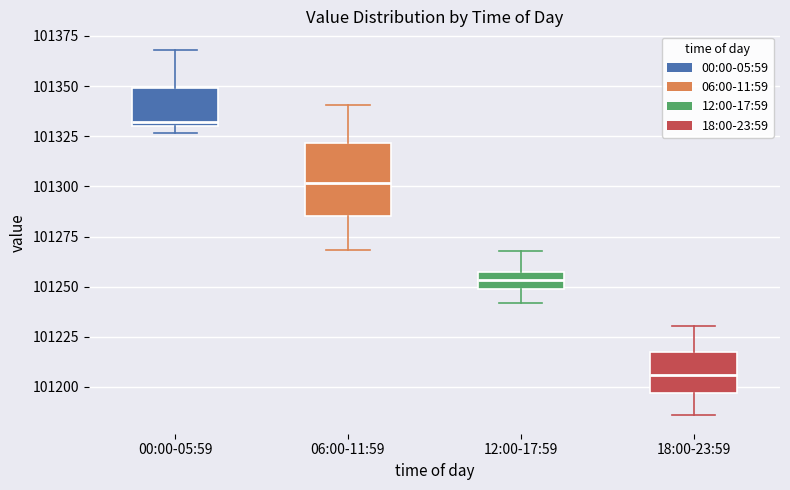

Reading left to right, transcribe this box plot: for each box, give where its median line is, the range the box spans, and where its two whiskers end, as read against the y-axis. The values are not printed on the chart, so give them approximately, as read against the axis.

00:00-05:59: median 101330 (just above the box's lower edge), box 101330 to 101350, whiskers 101325 to 101370
06:00-11:59: median 101300, box 101285 to 101320, whiskers 101270 to 101340
12:00-17:59: median 101255 (inside the box), box 101250 to 101255, whiskers 101240 to 101270
18:00-23:59: median 101205, box 101195 to 101215, whiskers 101185 to 101230